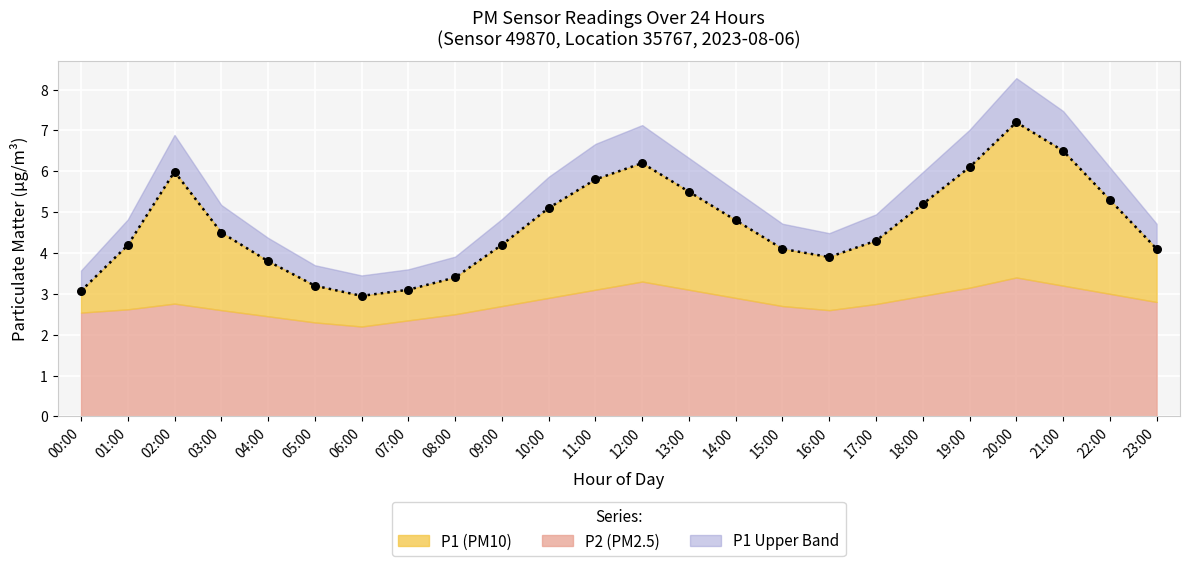

What is the change in value from 01:00 to 15:00?

-0.1